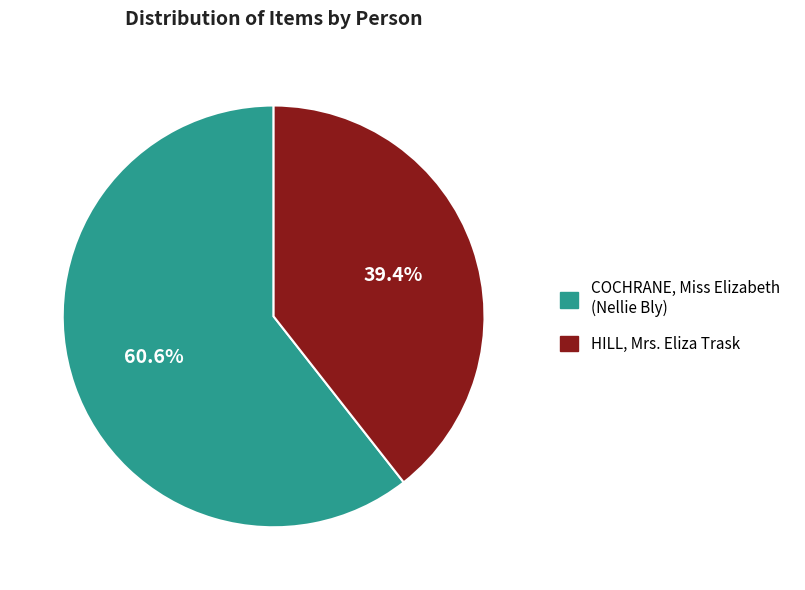

Which slice is the smallest?

HILL, Mrs. Eliza Trask